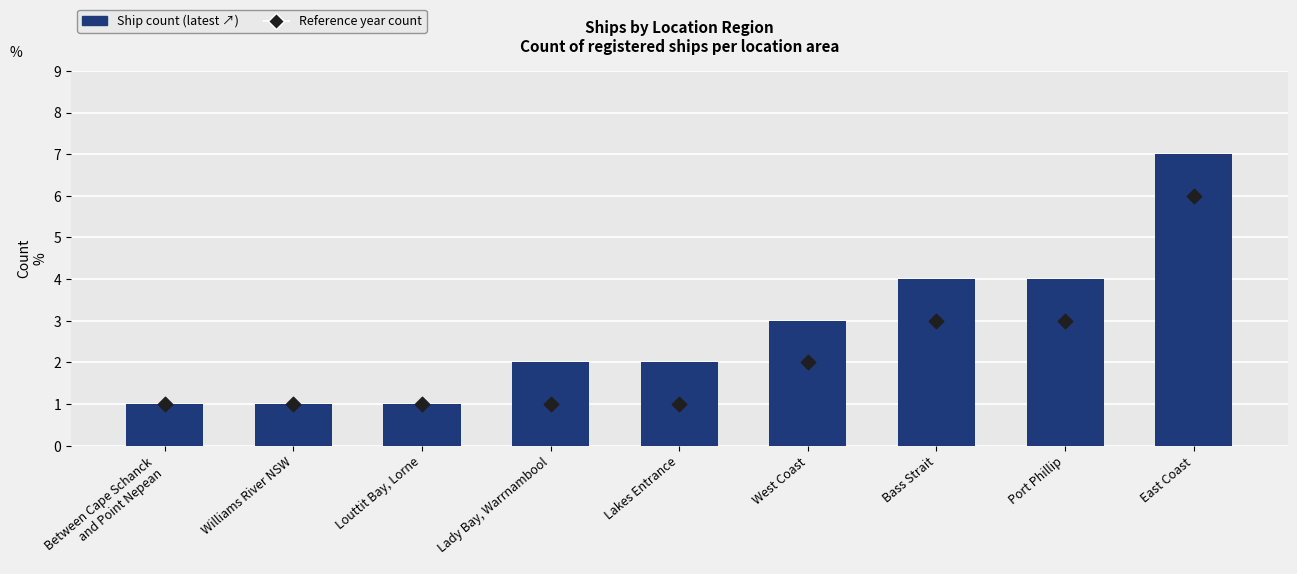

Which series has the largest Y range (max minus min)?

Ship count (latest)